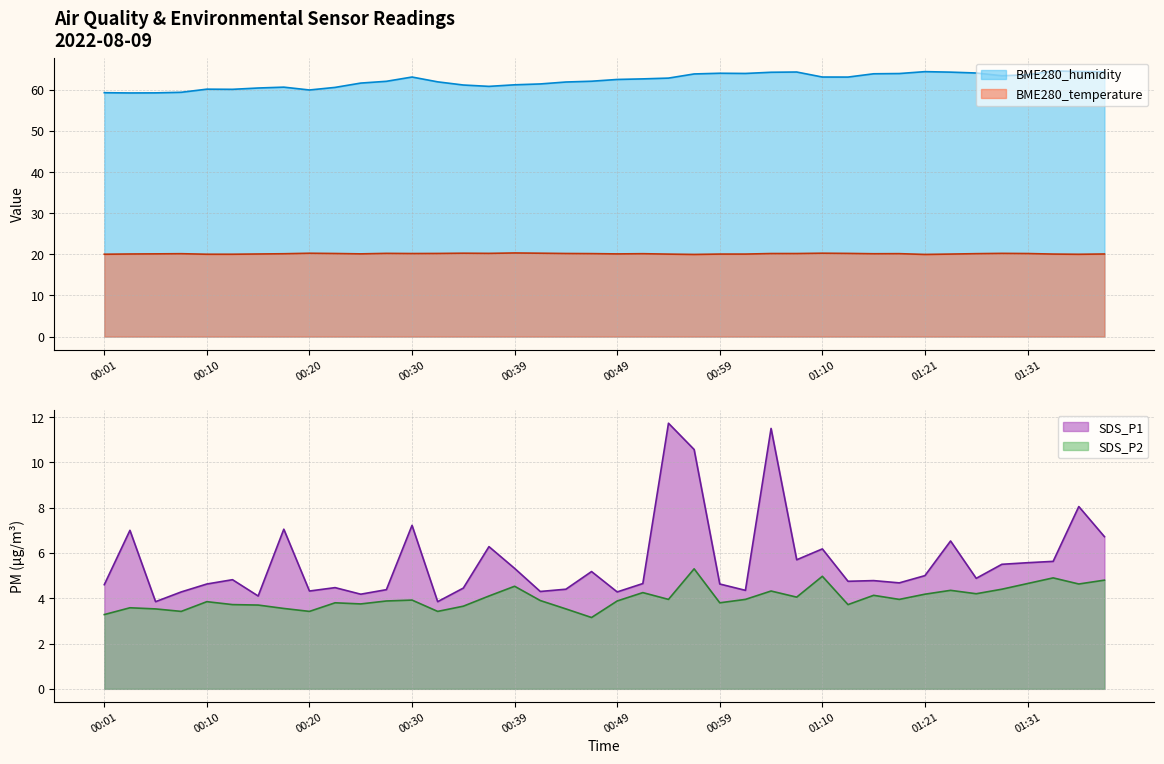

Is it true that SDS_P2 equals 3.6 at 00:03?

True